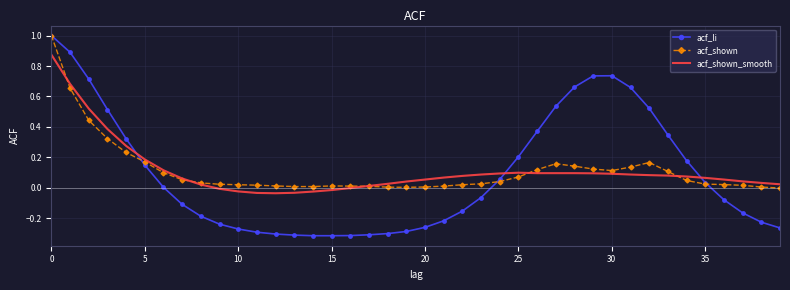

What is the sum of all acf_shown values?

4.5